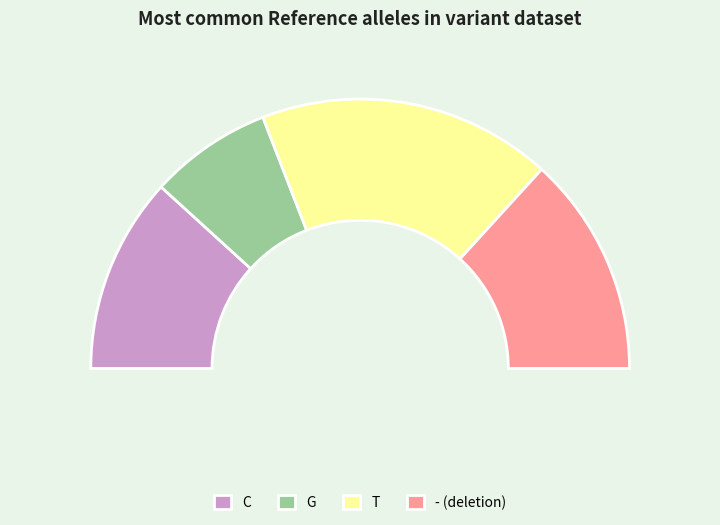

What is the total percentage of T and -?

61.8%